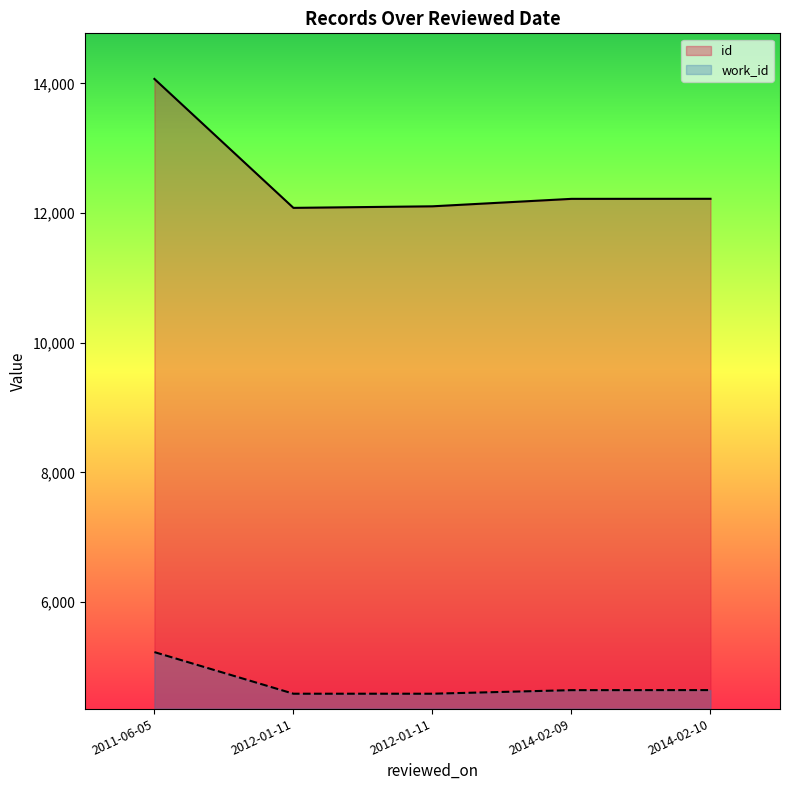

True or false: work_id and id intersect in this chart.

False